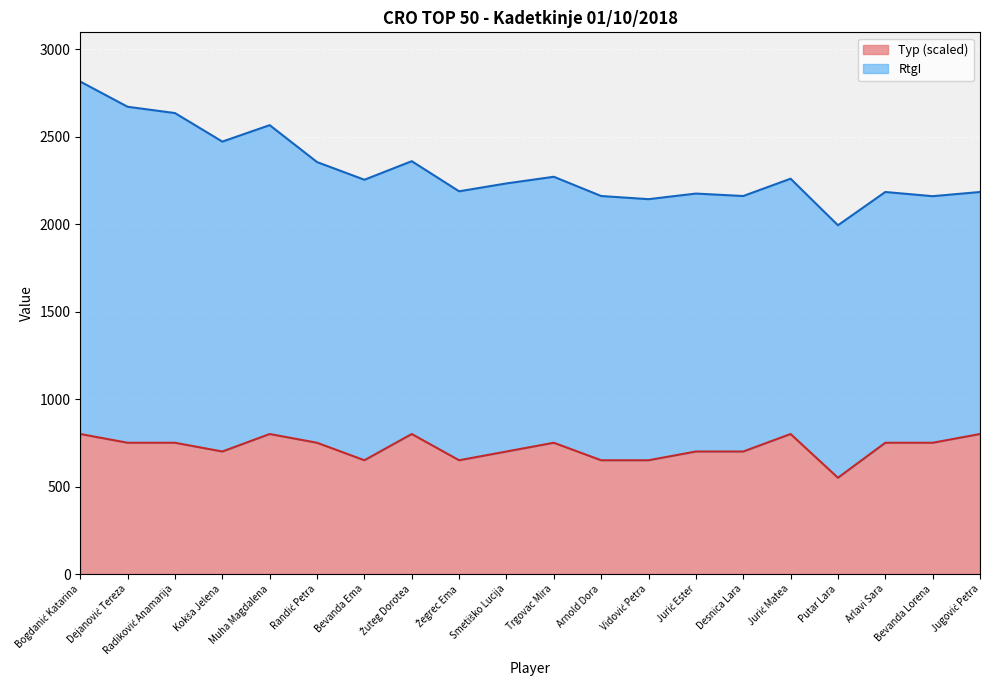

How many lines are shown in the chart?

2